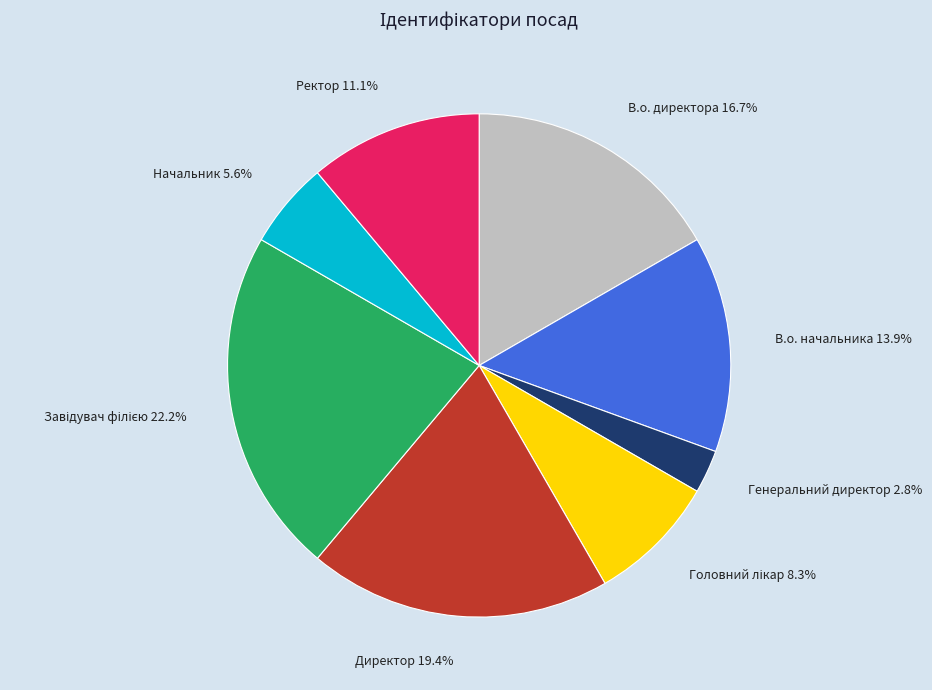

How many segments does this pie chart have?

8